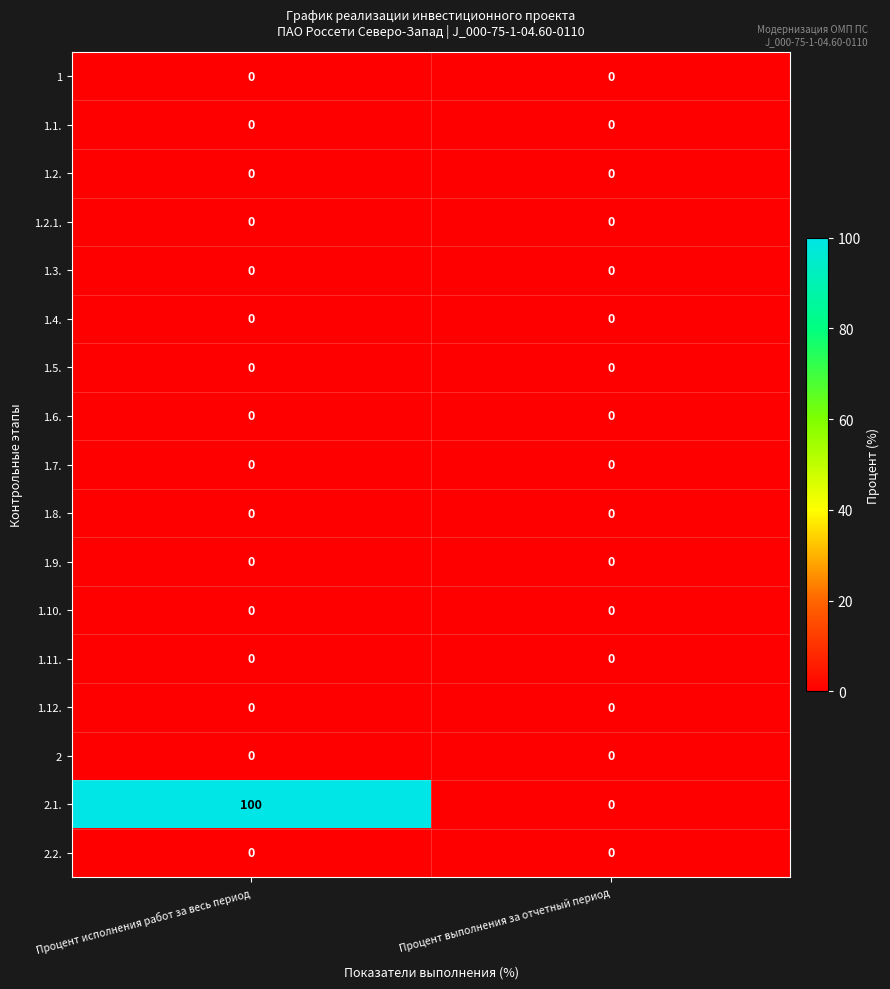

Between Процент исполнения работ за весь период and Процент выполнения за отчетный период, which series saw the biggest shift?

2.1.